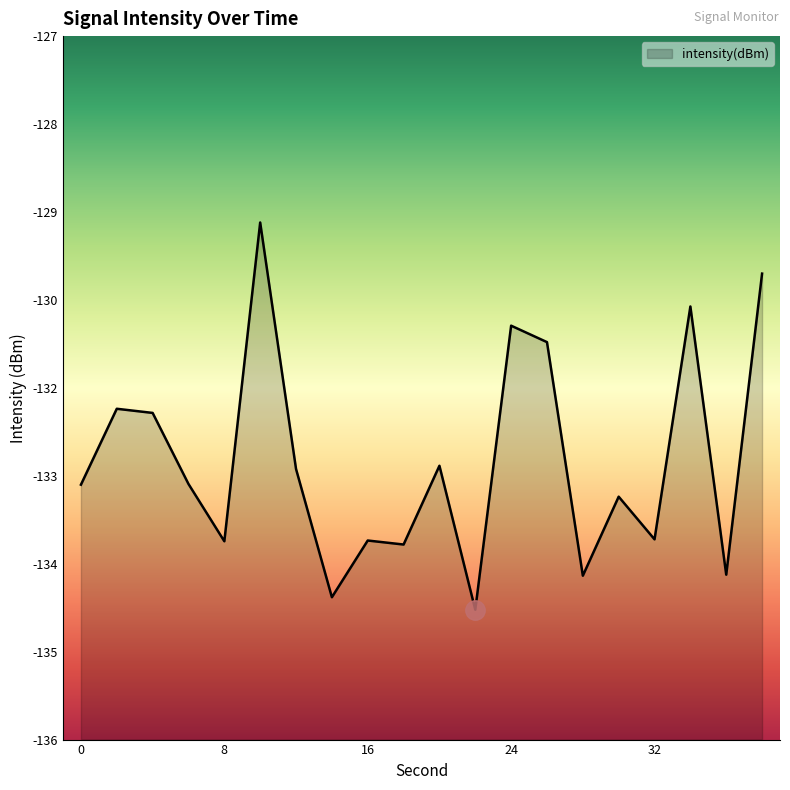

Rank the categories by value from highest to lowest.

10, 38, 34, 24, 26, 2, 4, 20, 12, 6, 0, 30, 32, 16, 8, 18, 36, 28, 14, 22